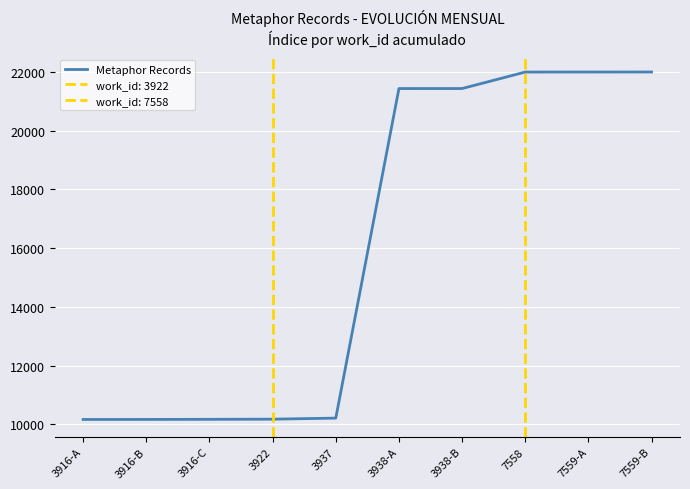

Rank the categories by value from highest to lowest.

7559-B, 7559-A, 7558, 3938-B, 3938-A, 3937, 3922, 3916-C, 3916-B, 3916-A